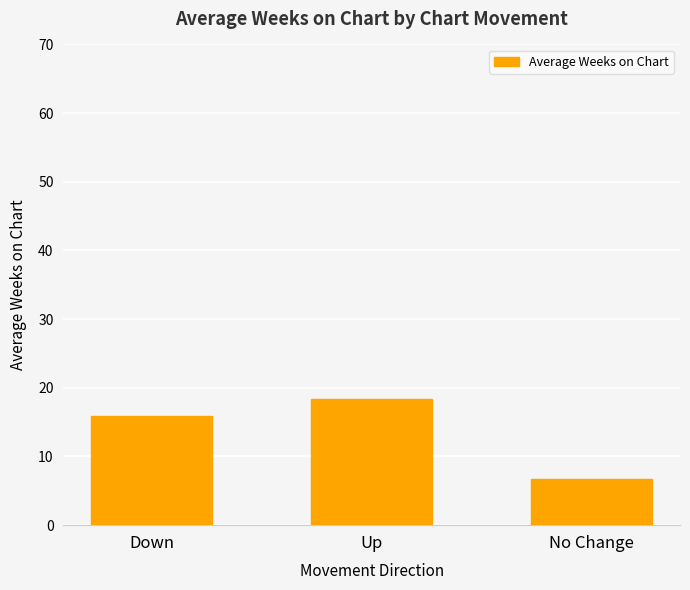

Where is the data nearest to the value 12?

Down